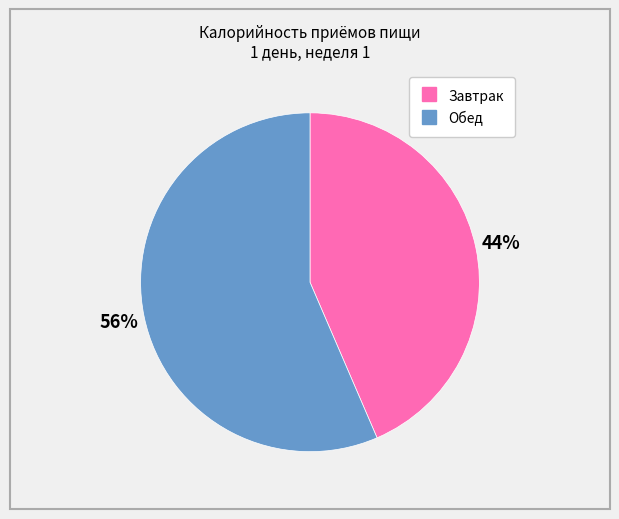

Rank the categories by value from lowest to highest.

Завтрак, Обед